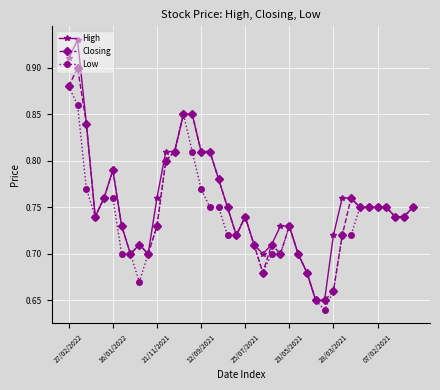

List the series in order of their peak value, highest first.

High, Closing, Low